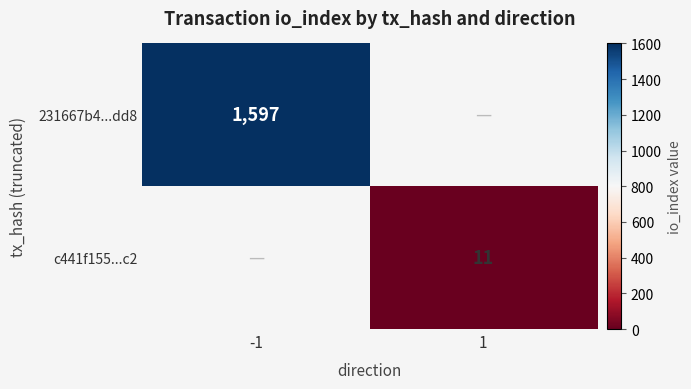

How many series are shown in this chart?

2